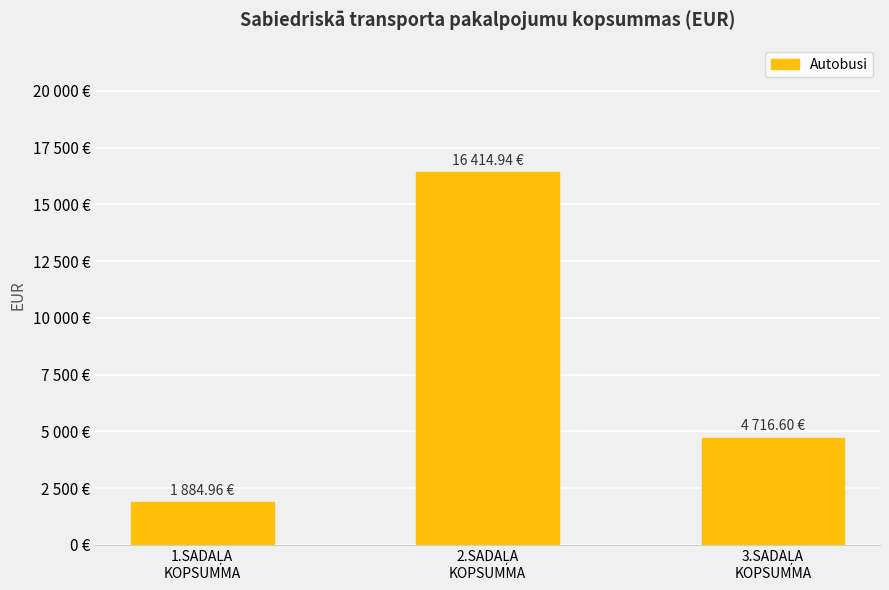

Does the chart contain any negative values?

No